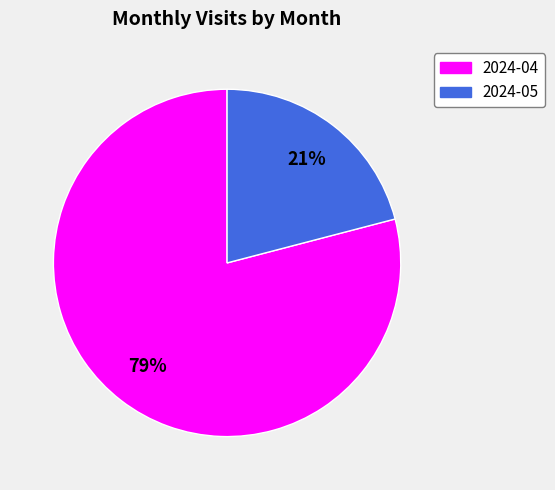

Combined, do 2024-05 and 2024-04 account for over 50%?

Yes